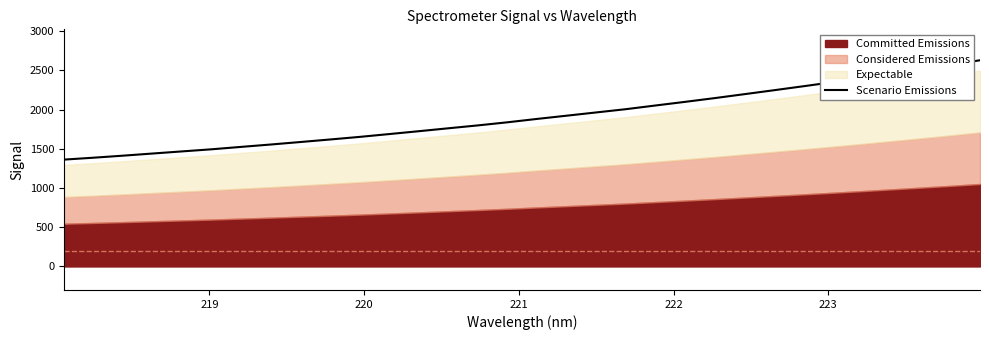

Reading left to right, list all the values displayed in this chart.

1362.8	1387.1	1413.1	1440.5	1467.7	1494.6	1525.3	1555.5	1587.3	1619.5	1652.6	1688.6	1725.1	1762.3	1799.2	1838.8	1881.8	1922.9	1964.4	2005.7	2052.5	2098.9	2146.5	2196.5	2246.6	2297.6	2349.6	2402.5	2457.7	2513.3	2570.3	2630.0